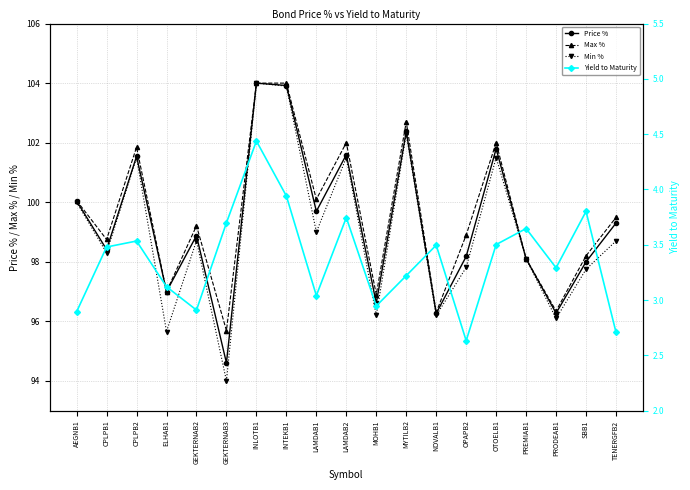

At which category does Min % reach its first local peak?

CPLPB2